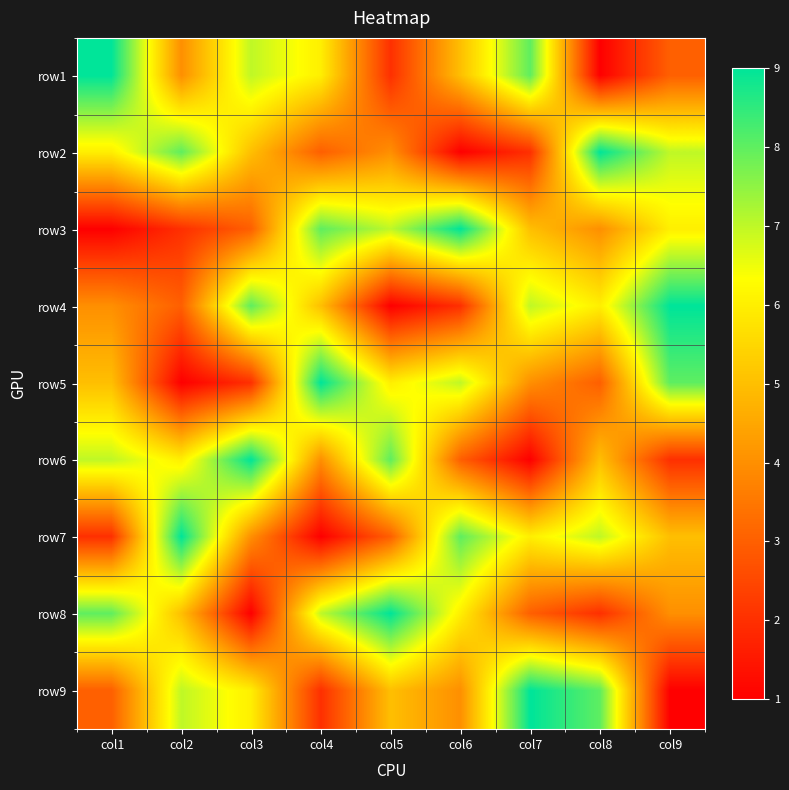

Count the number of data series in this chart.

9